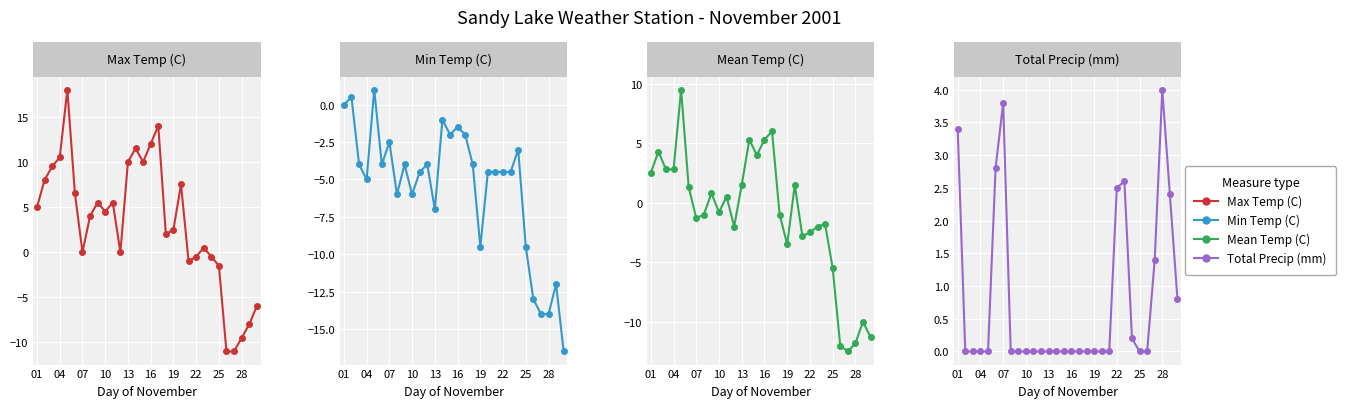

How many lines are shown in the chart?

4